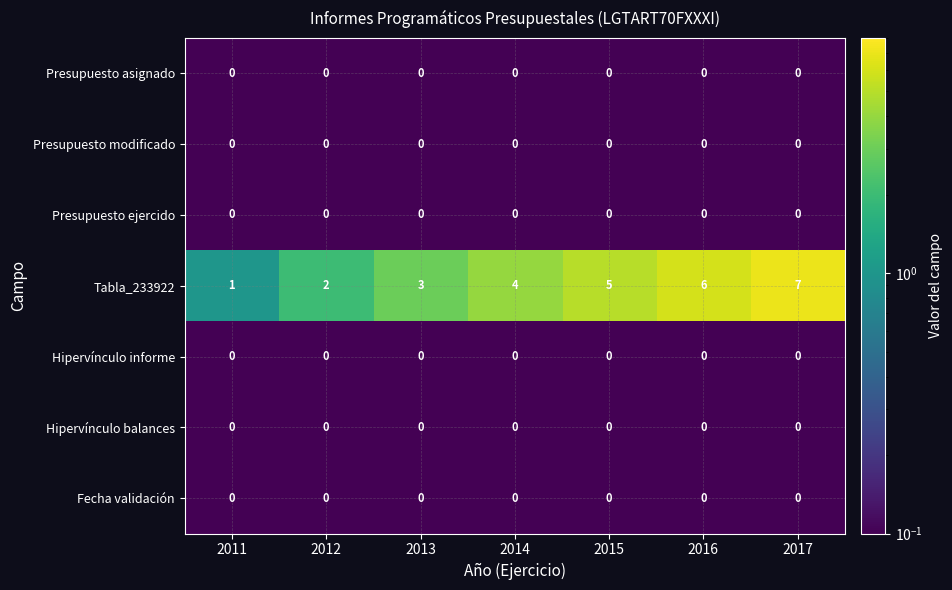

Which series has the widest spread of values?

Tabla_233922